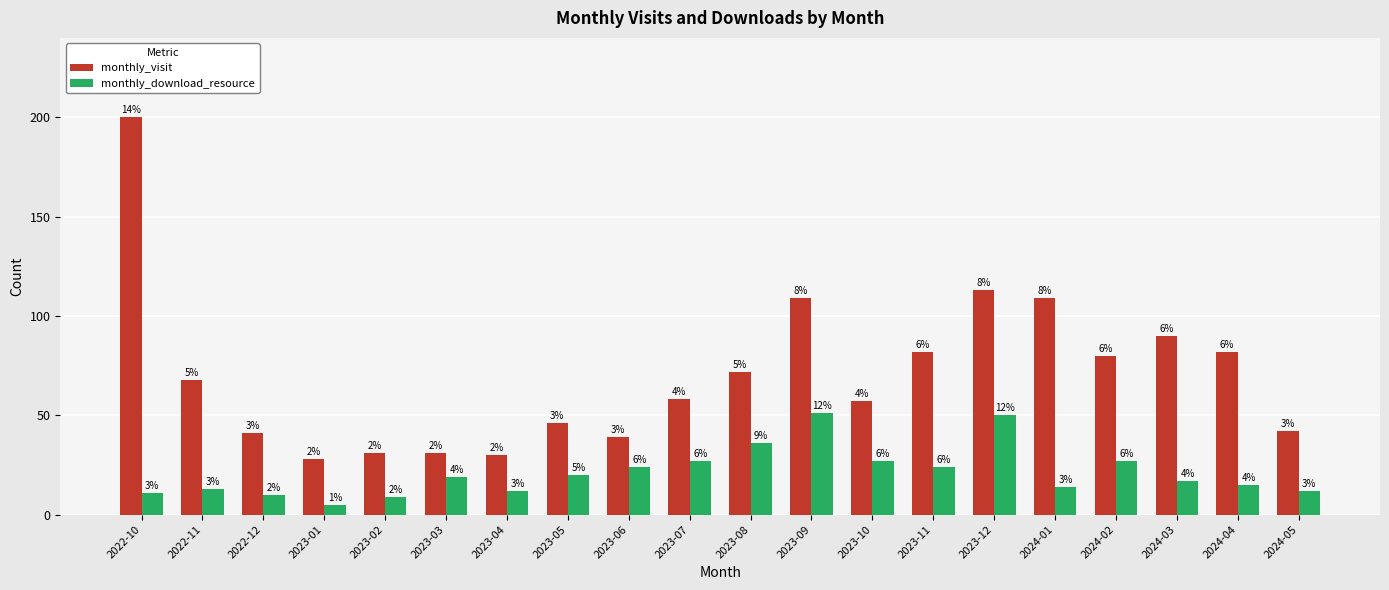

Rank the series at 2023-06 from lowest to highest value.

monthly_download_resource, monthly_visit